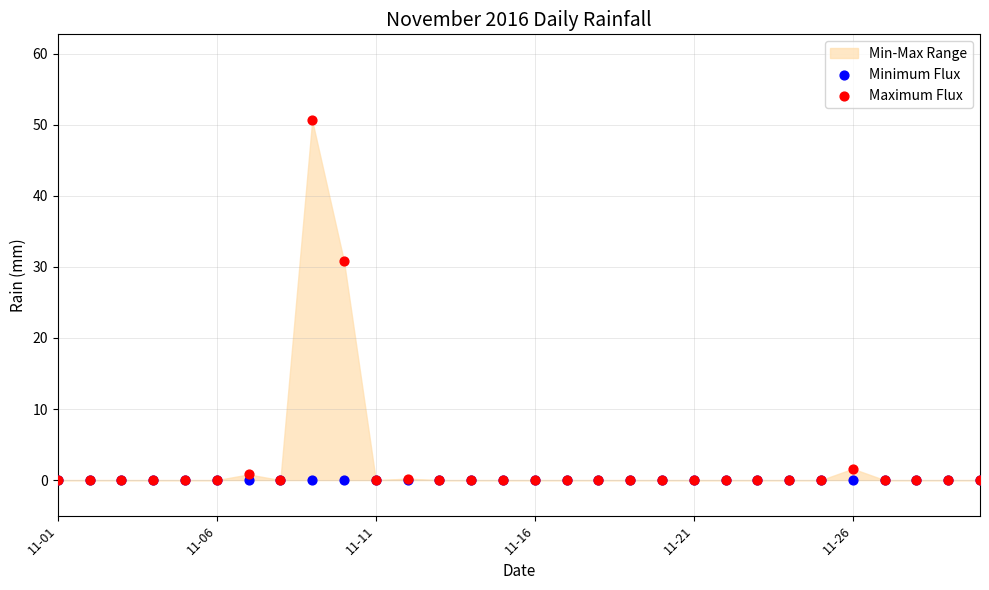

In the Maximum Flux series, what Y value is closest to 25?

30.8